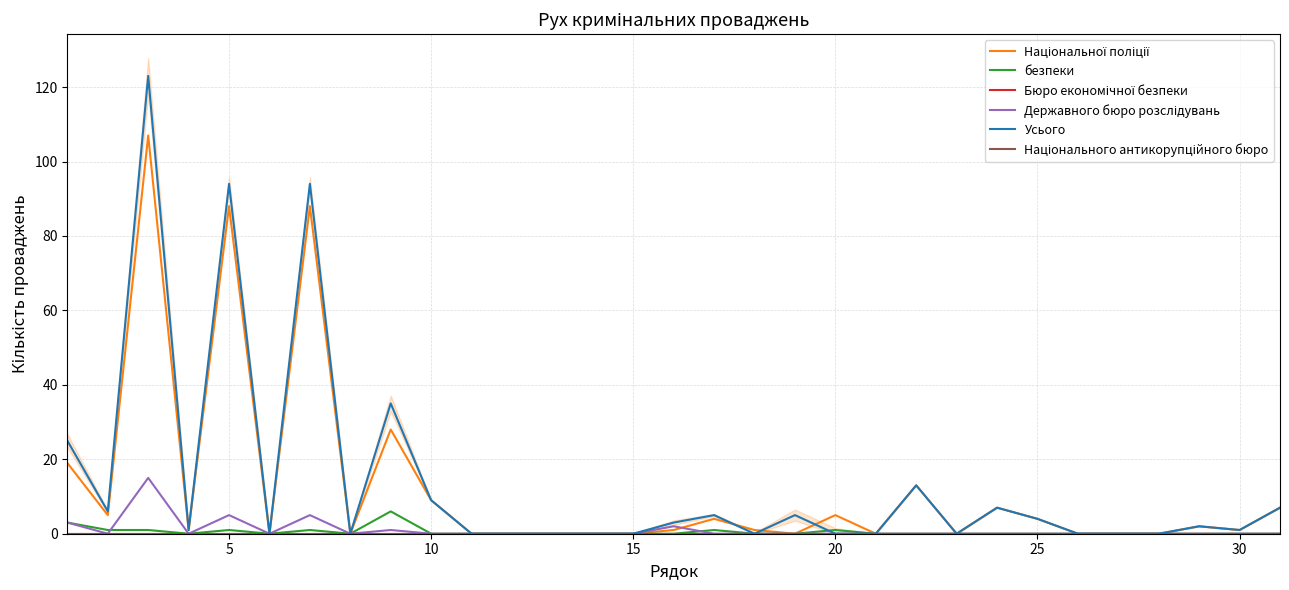

True or false: Усього and Бюро економічної безпеки cross at least once.

False